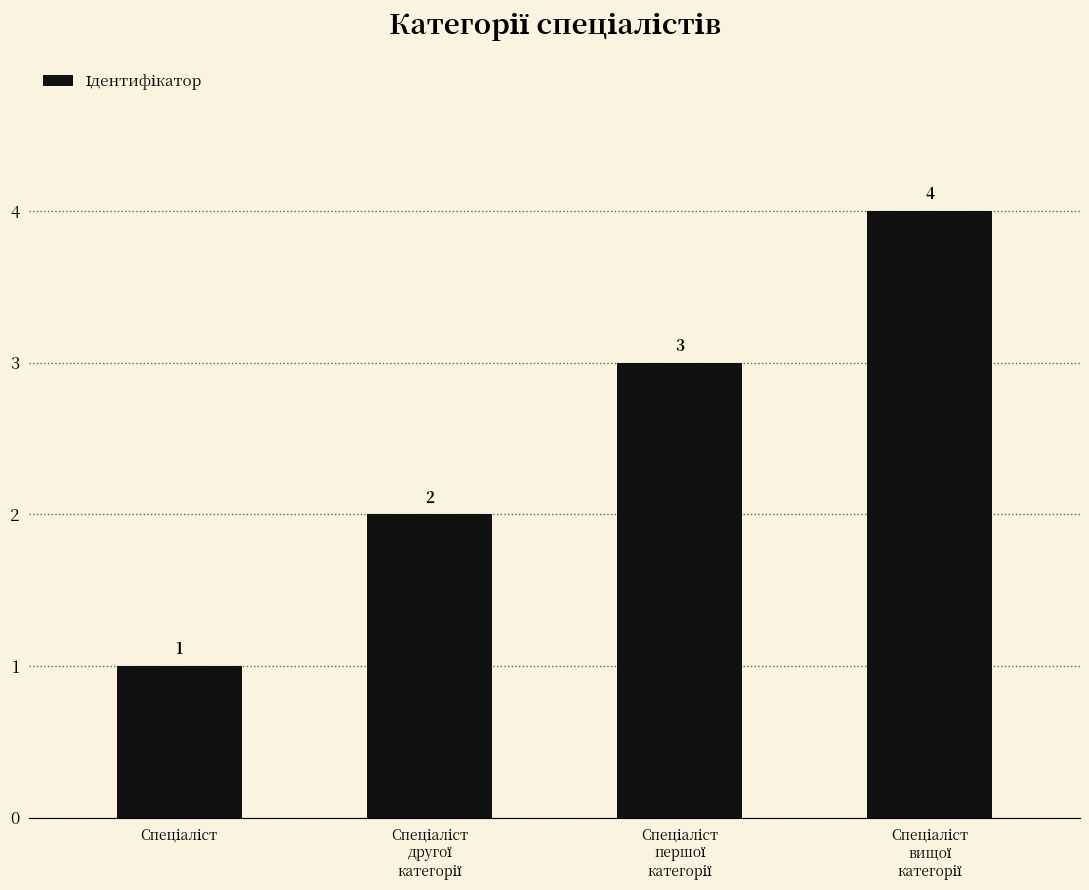

What is the sum of all values?

10